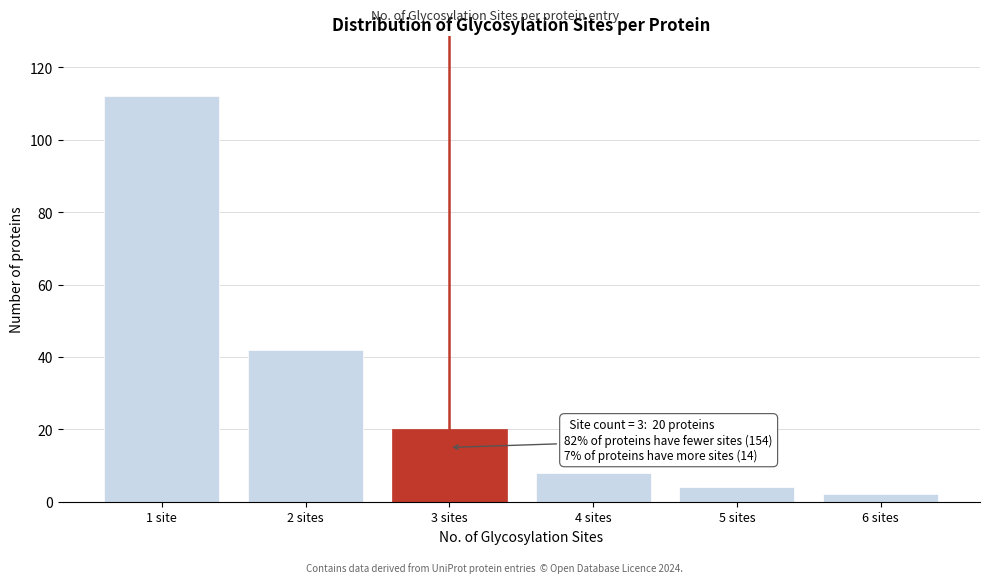

Reading left to right, what are all the values shown in this chart?

112	42	20	8	4	2